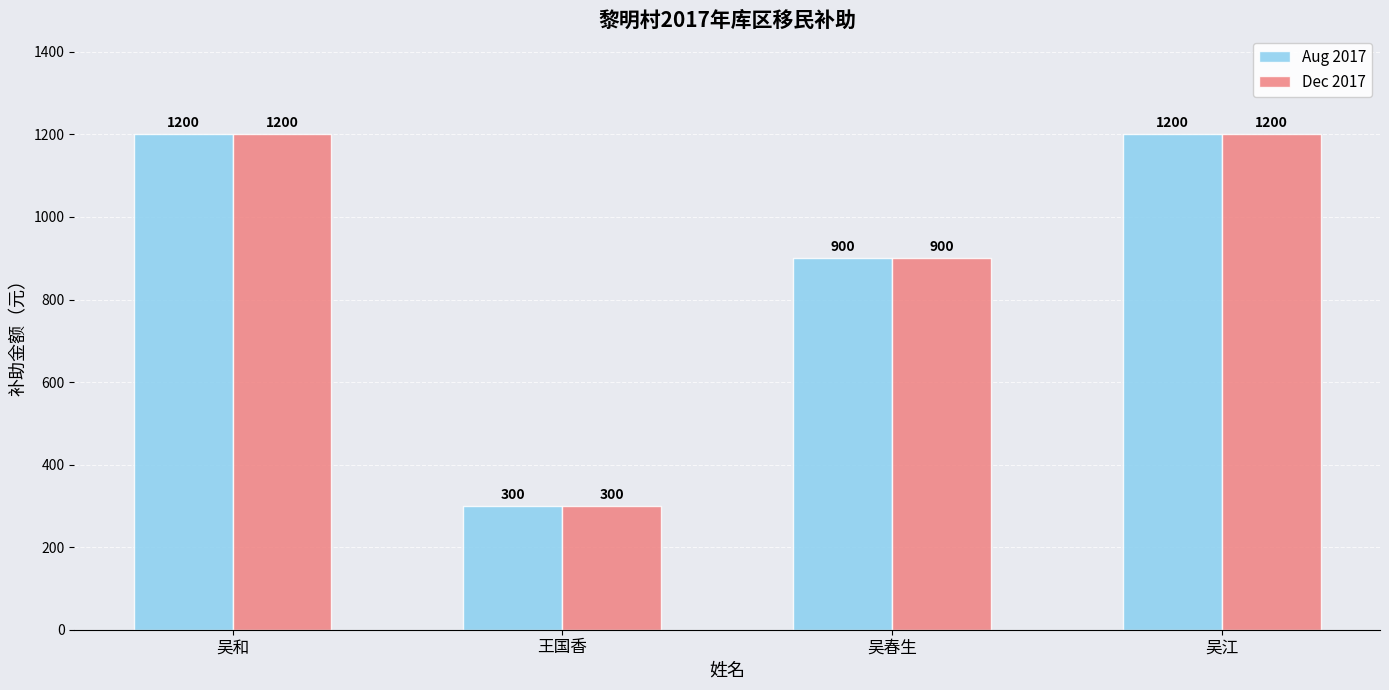

Reading right to left, extract all data points from this chart.

Aug 2017: 1200	900	300	1200
Dec 2017: 1200	900	300	1200